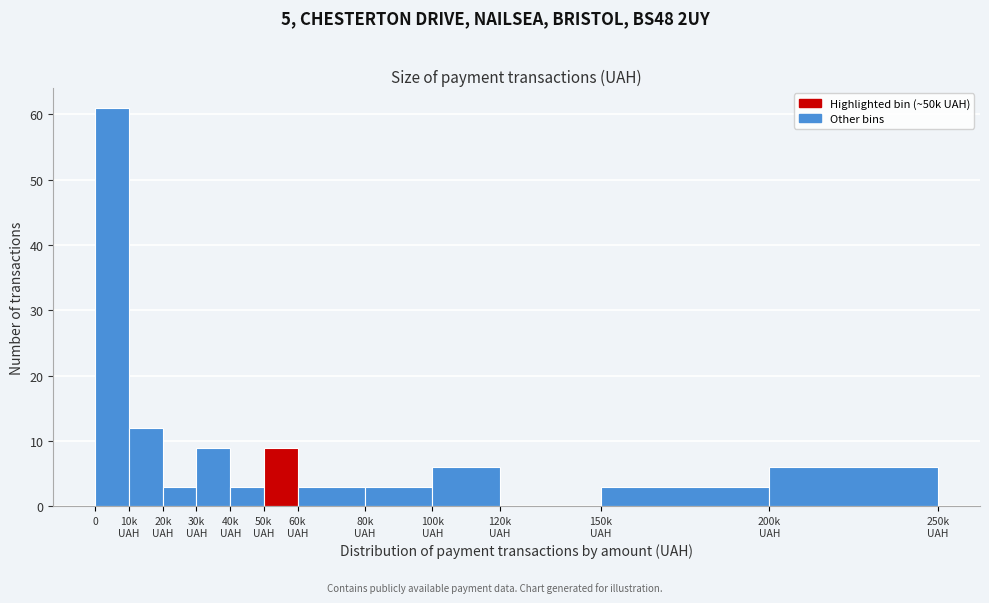

What is the maximum value shown in the chart?

61